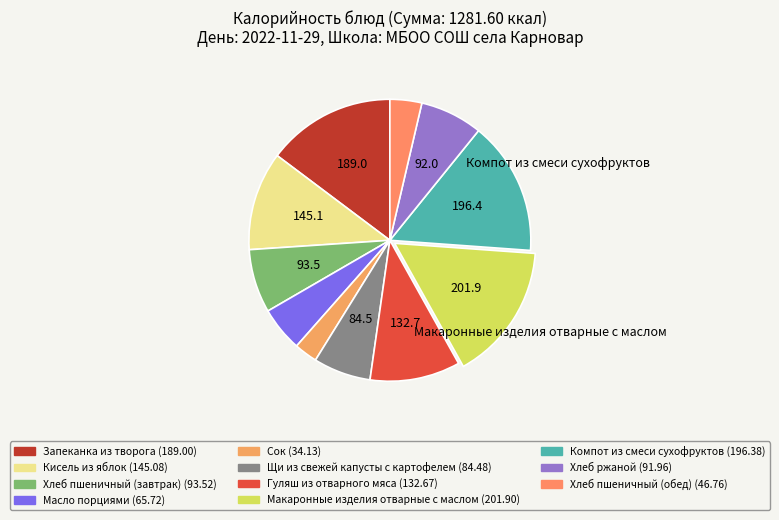

To the nearest percent, what is the difference between the Щи из свежей капусты с картофелем and Гуляш из отварного мяса slice percentages?

4%